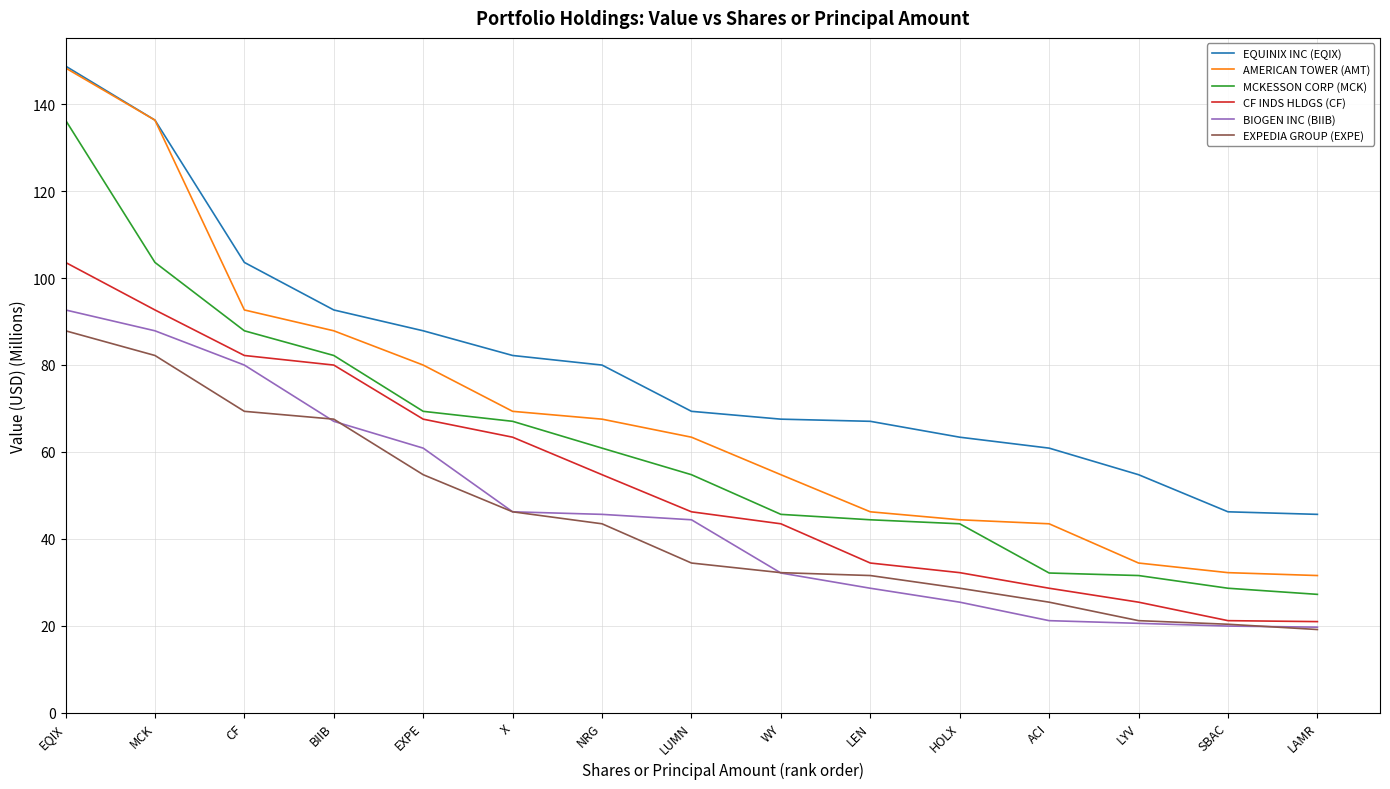

How many categories are shown in the chart?

15